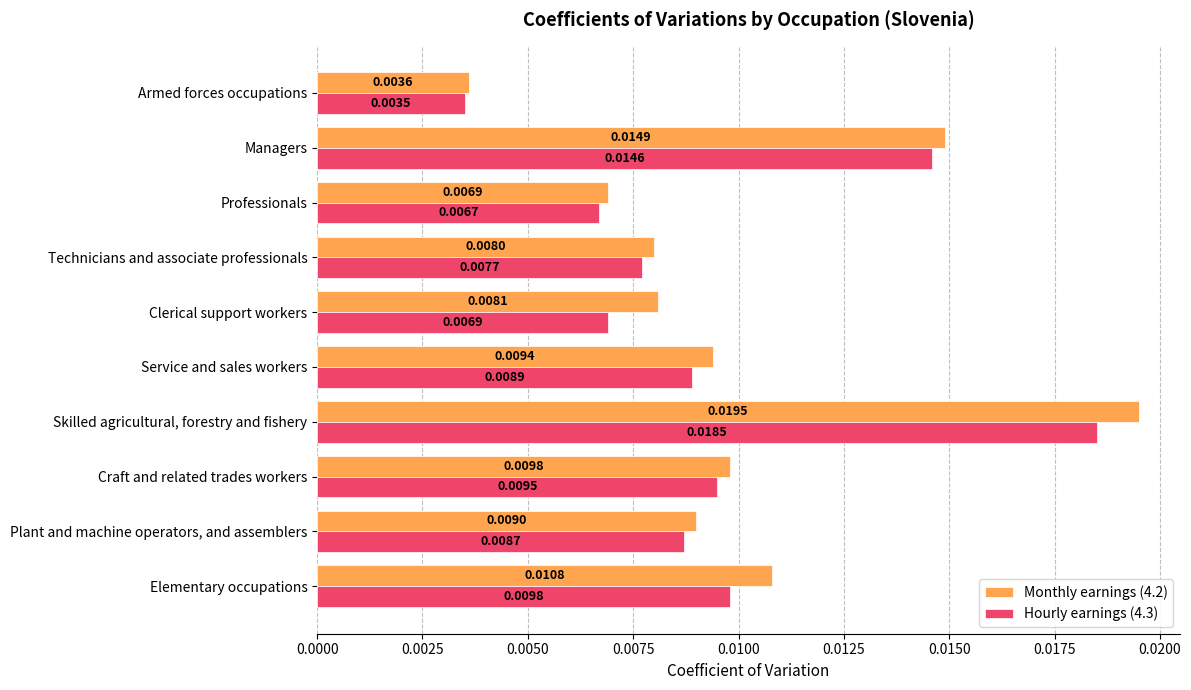

Is the value of Monthly earnings (4.2) at Managers greater than the value of Hourly earnings (4.3) at Technicians and associate professionals?

Yes